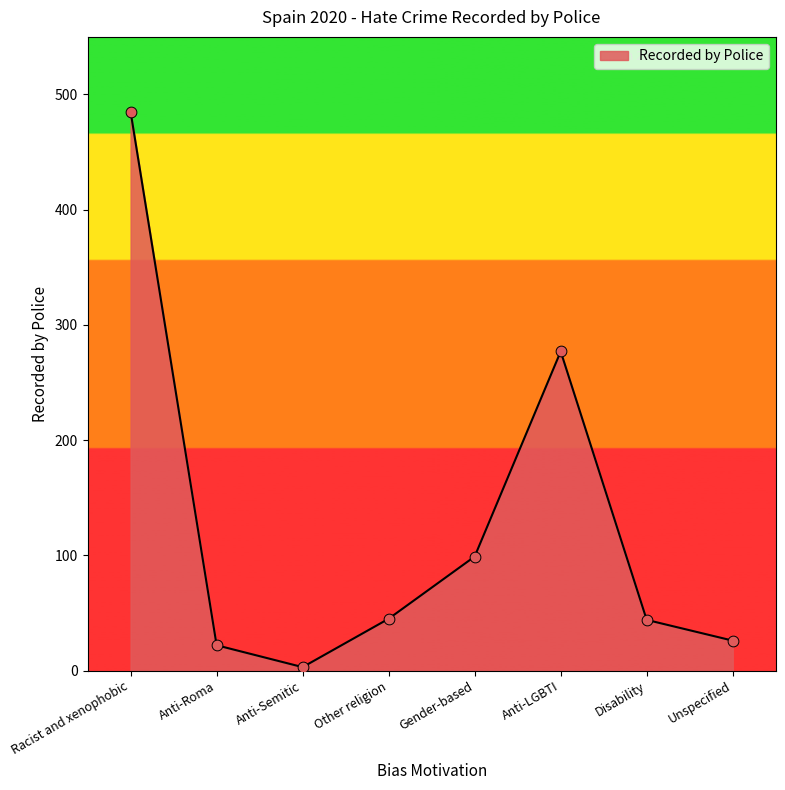

What is the change in value from Anti-Roma to Other religion?

+23